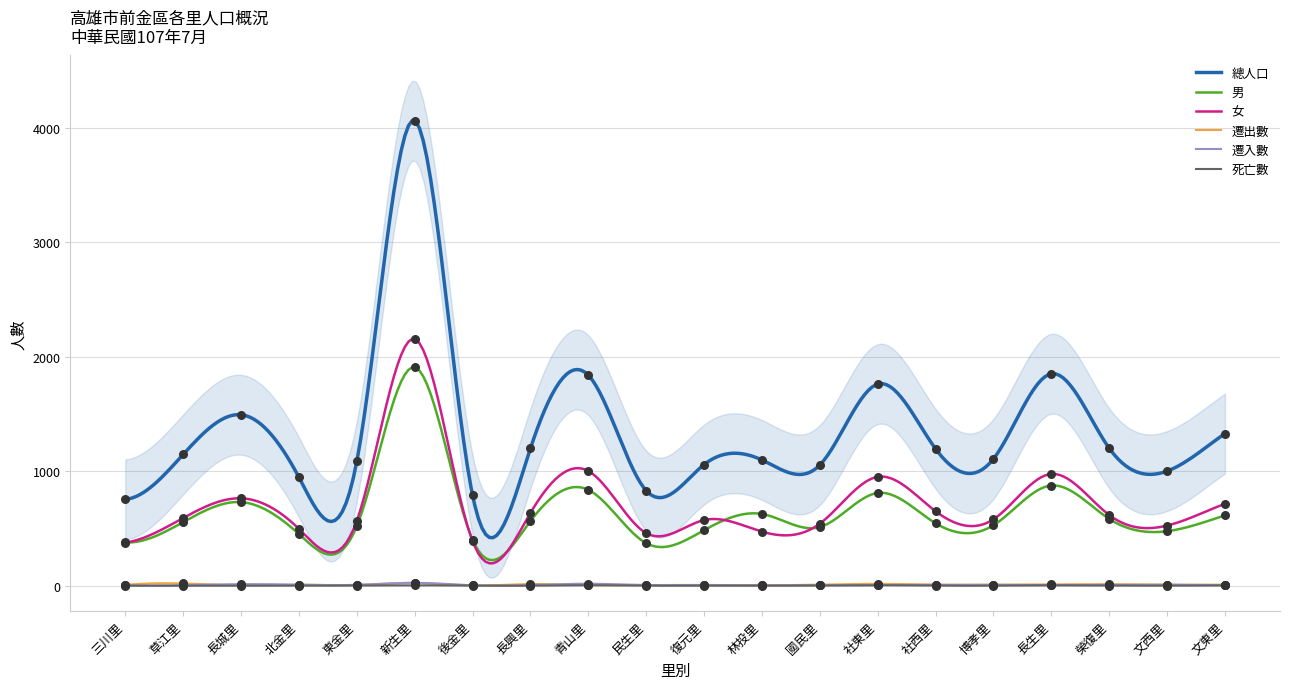

Which series has the largest total across all categories?

總人口